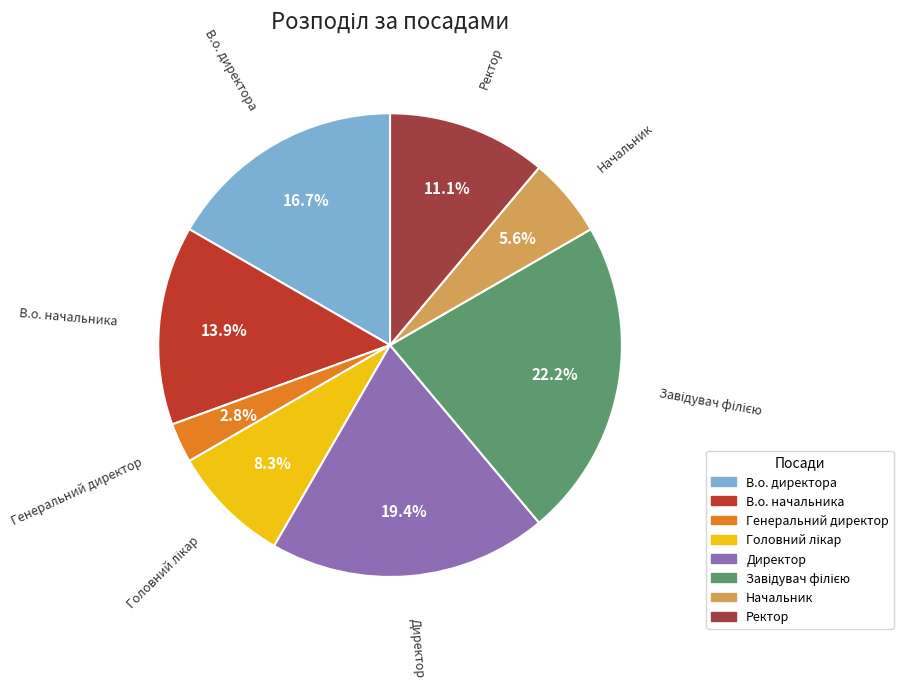

Is it true that Генеральний директор is 3% of the pie?

True